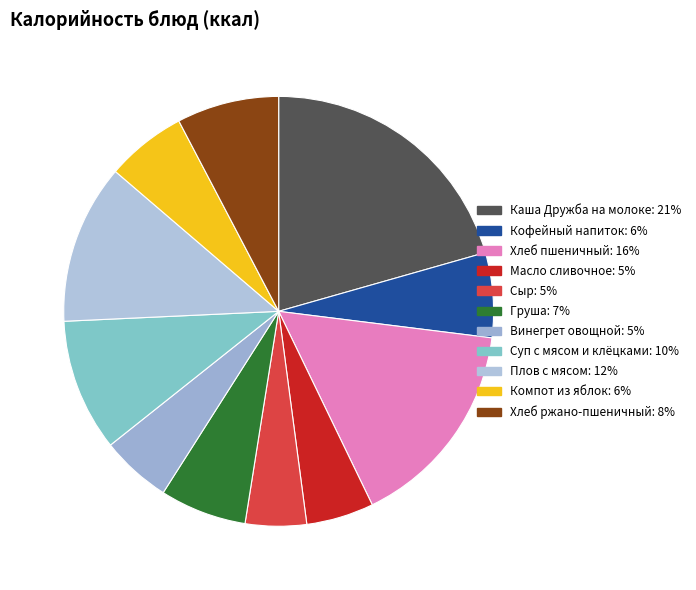

What percentage is the Плов с мясом slice, to the nearest percent?

12%